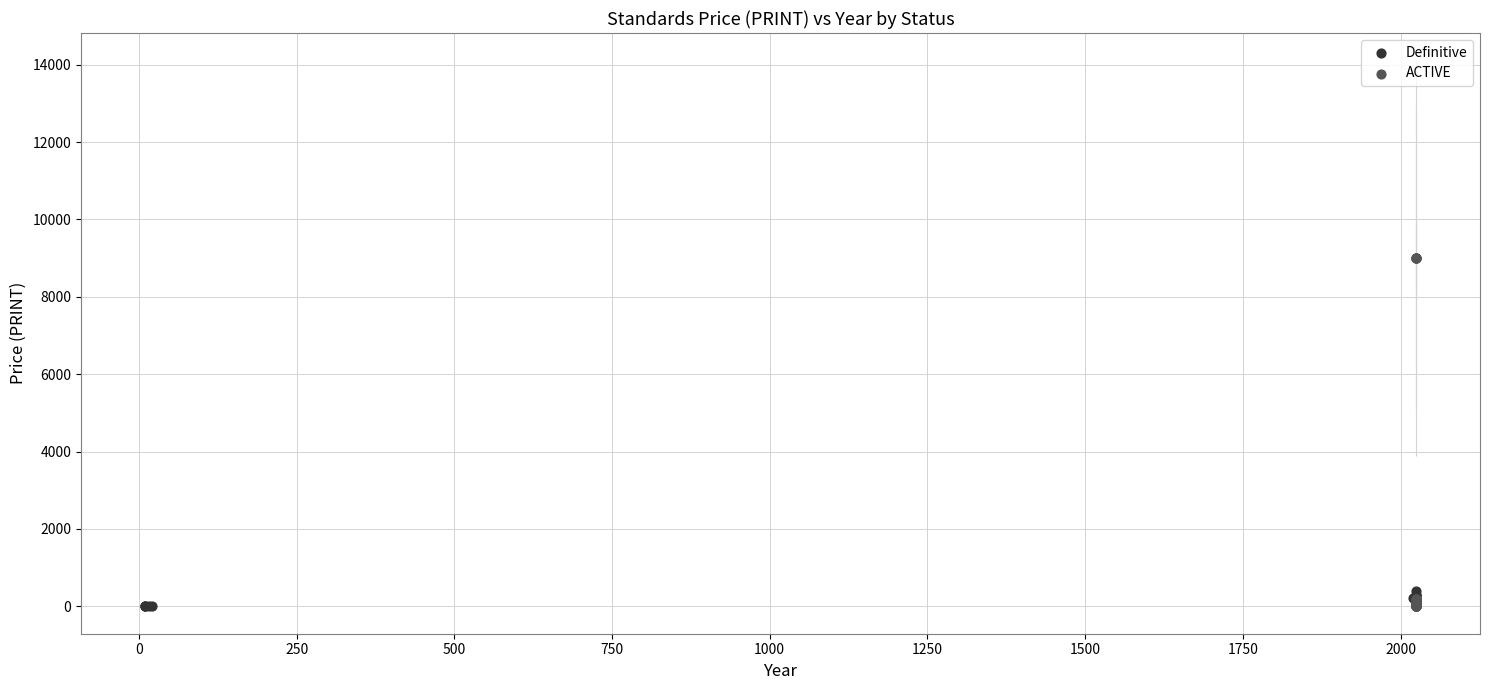

Which series has the widest spread of Y values?

ACTIVE